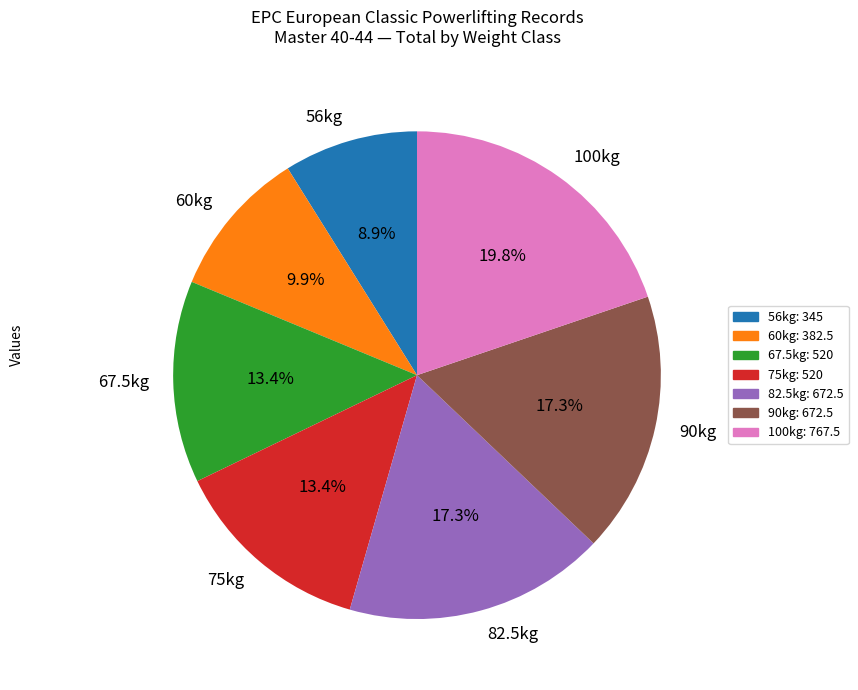

To the nearest percent, what is the average slice percentage?

14%